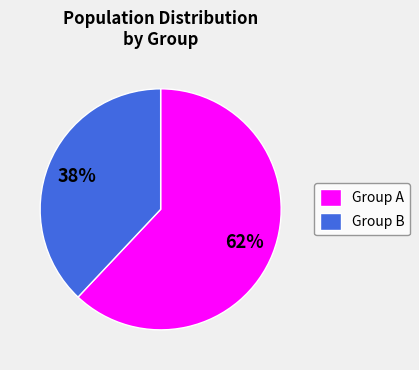

Is the sum of Group A and Group B greater than half?

Yes